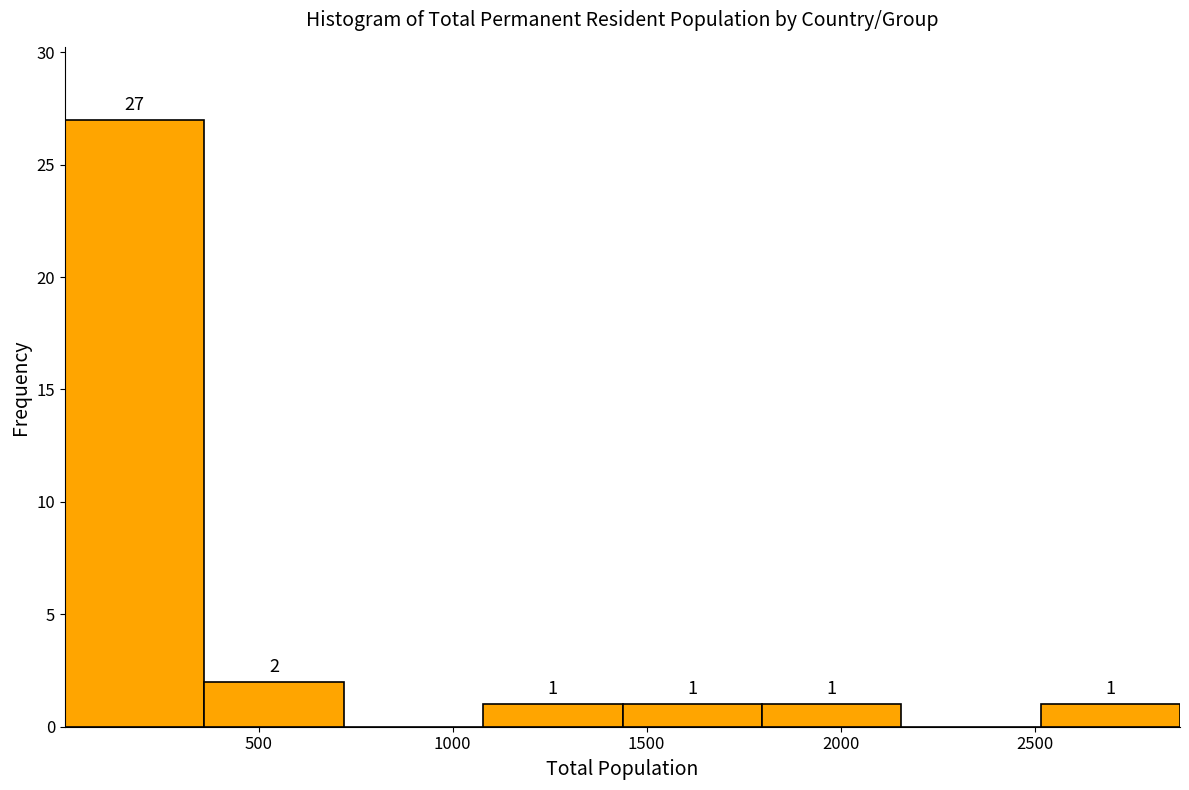

Over which range of the x-axis is the bar tallest?

0 to 350